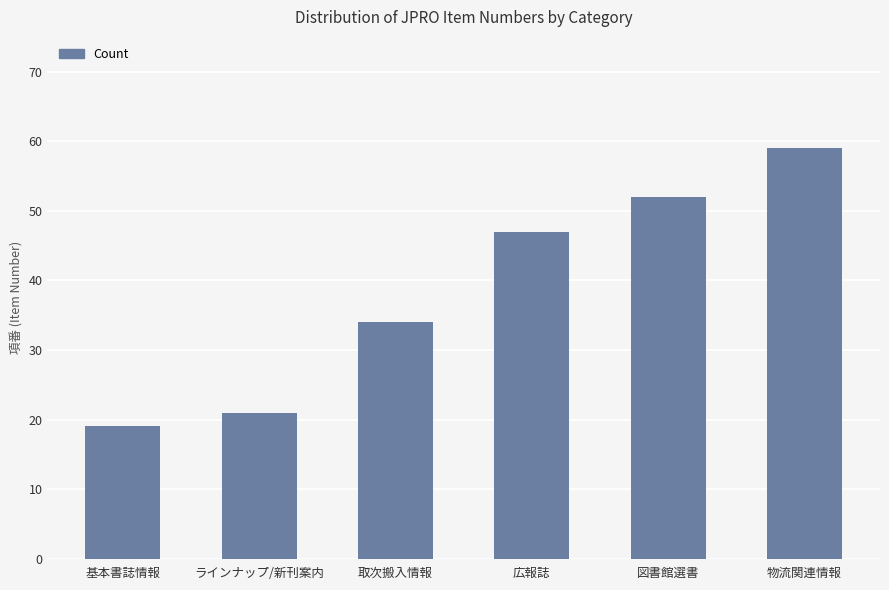

What is the difference between the maximum and minimum values?

40